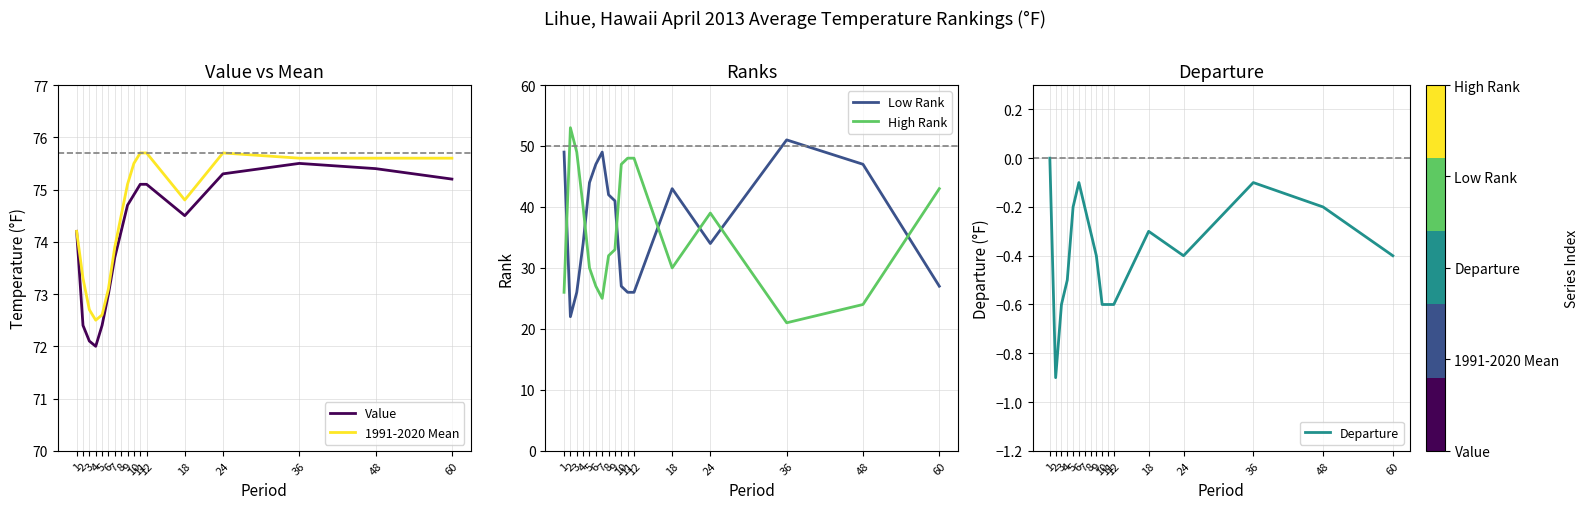

At which category does Low Rank reach its first local valley?

2